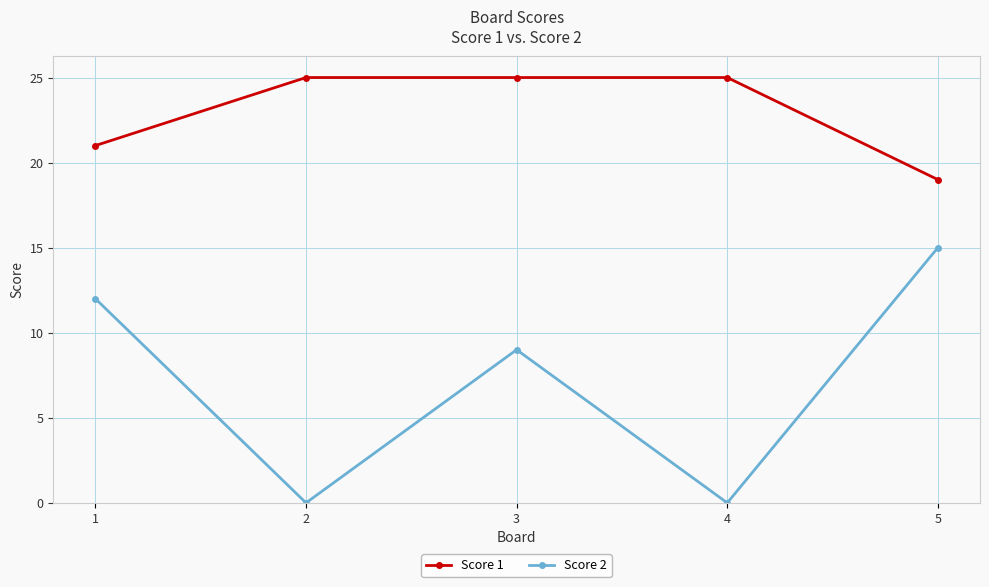

At how many categories does at least one series exceed 12?

5